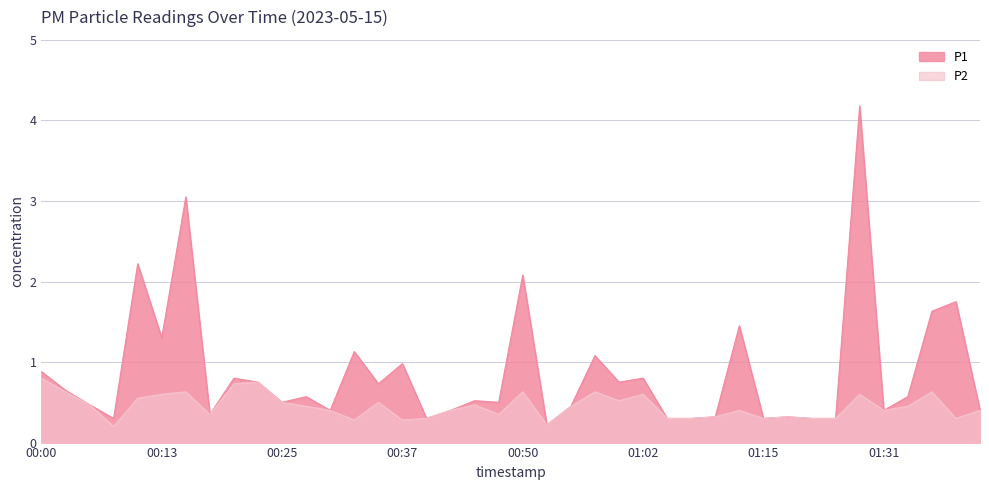

Rank the categories by P2 value from highest to lowest.

00:00, 00:22, 00:20, 00:03, 00:15, 00:50, 00:57, 01:36, 00:13, 01:02, 01:28, 00:10, 01:00, 00:25, 00:35, 00:05, 00:45, 00:27, 00:55, 01:34, 00:30, 00:42, 01:12, 01:31, 01:41, 00:17, 00:47, 01:10, 01:17, 00:40, 01:05, 01:07, 01:15, 01:20, 01:22, 01:39, 00:32, 00:37, 00:52, 00:08